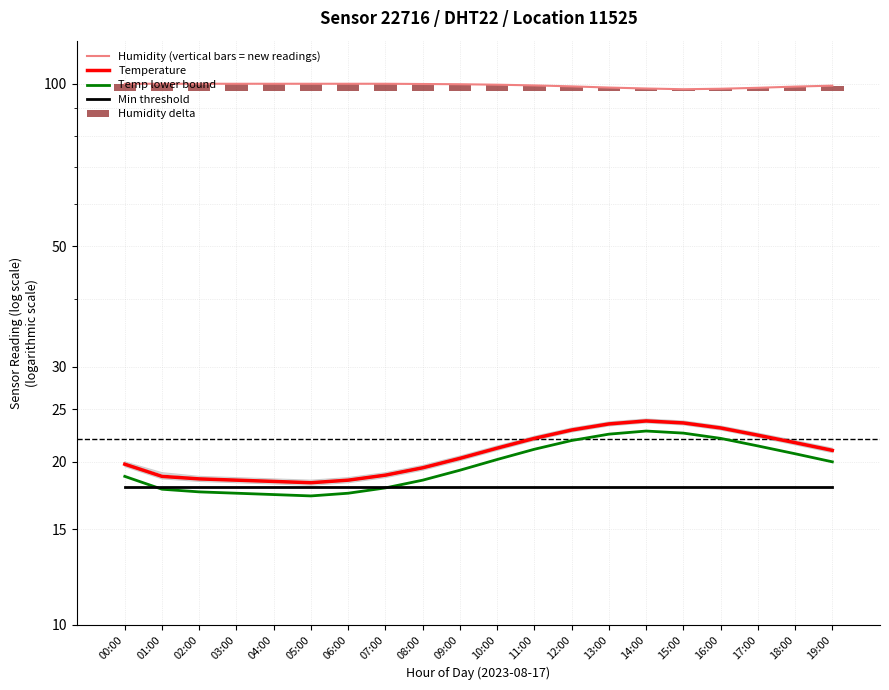

The value of Humidity (vertical bars = new readings) at 17:00 is 98.2. True or false?

True